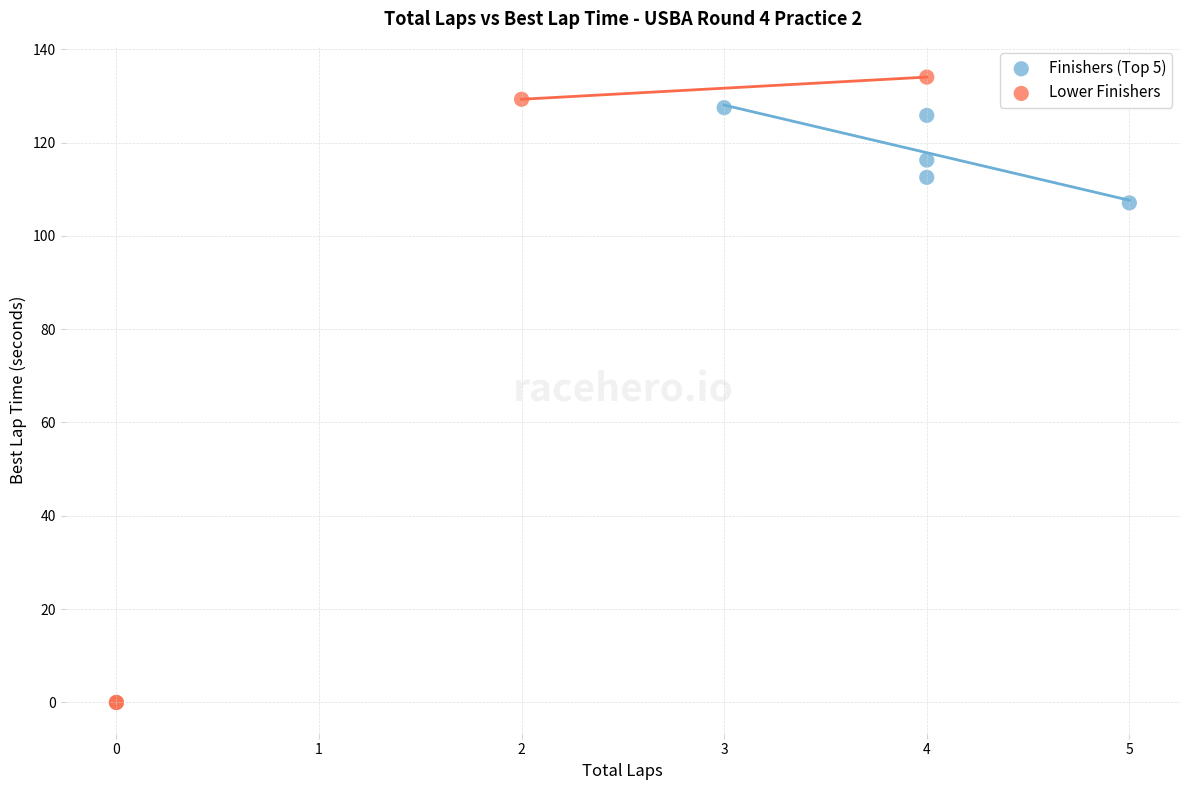

Which series reaches the maximum Y coordinate?

Lower Finishers